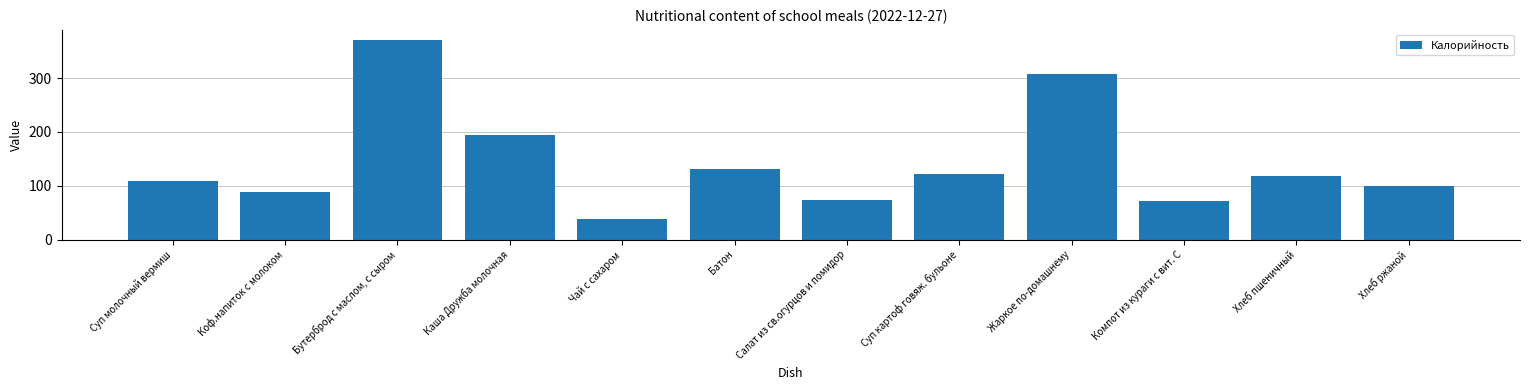

What is the sum of all values?

1721.8